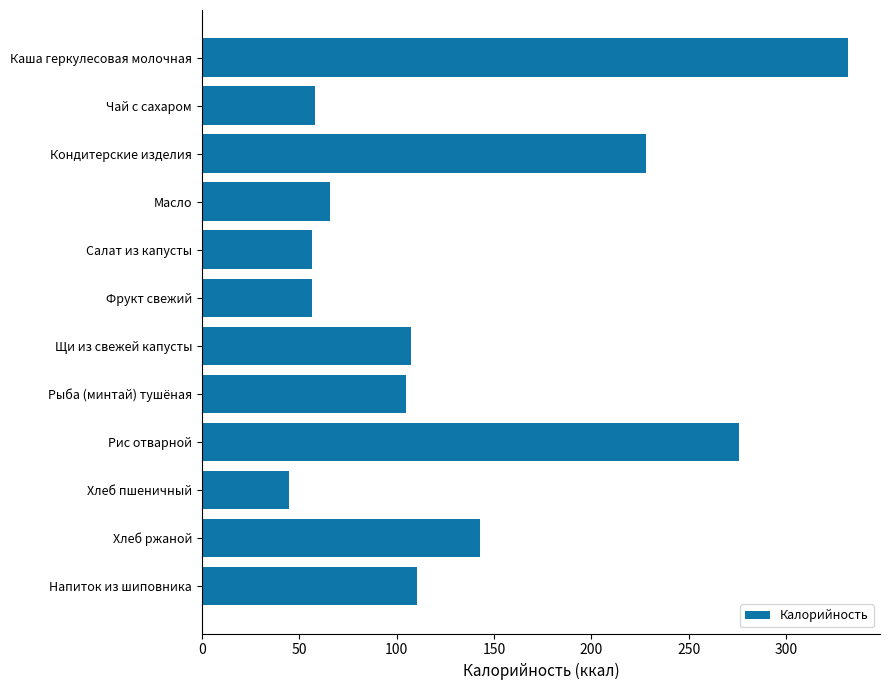

What is the label of the 4th bar from the top?

Масло